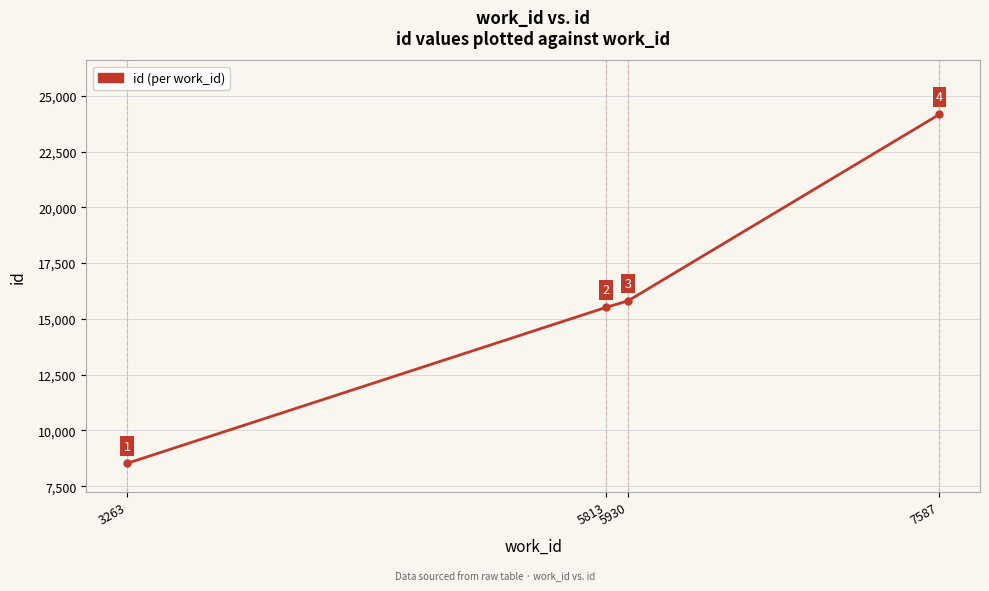

Rank the categories by value from lowest to highest.

3263, 5813, 5930, 7587